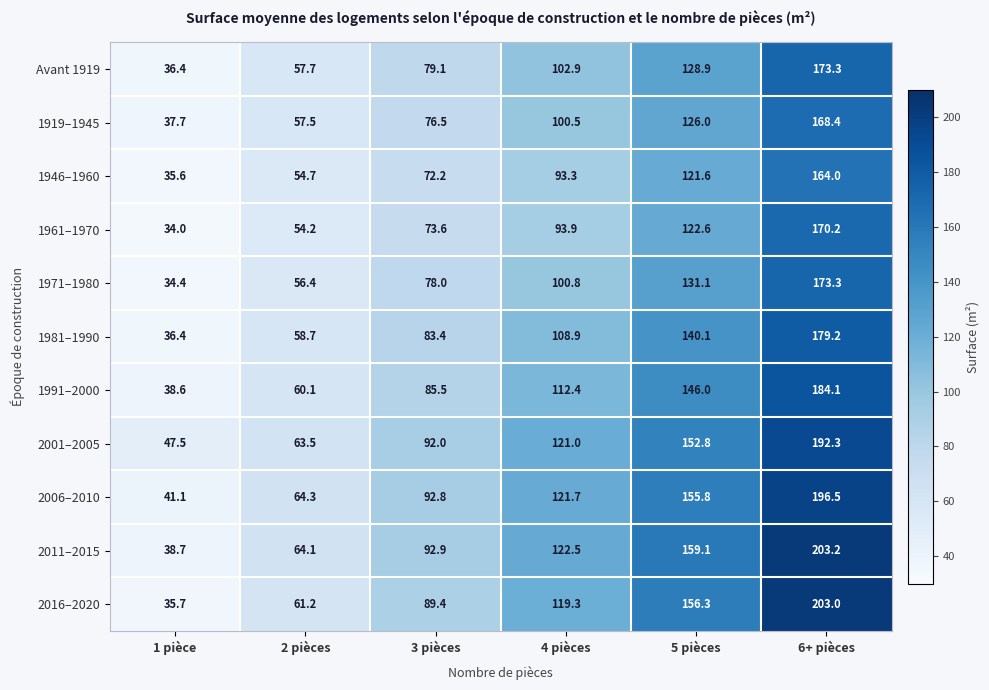

Rank the categories by 1971–1980 value from lowest to highest.

1 pièce, 2 pièces, 3 pièces, 4 pièces, 5 pièces, 6+ pièces